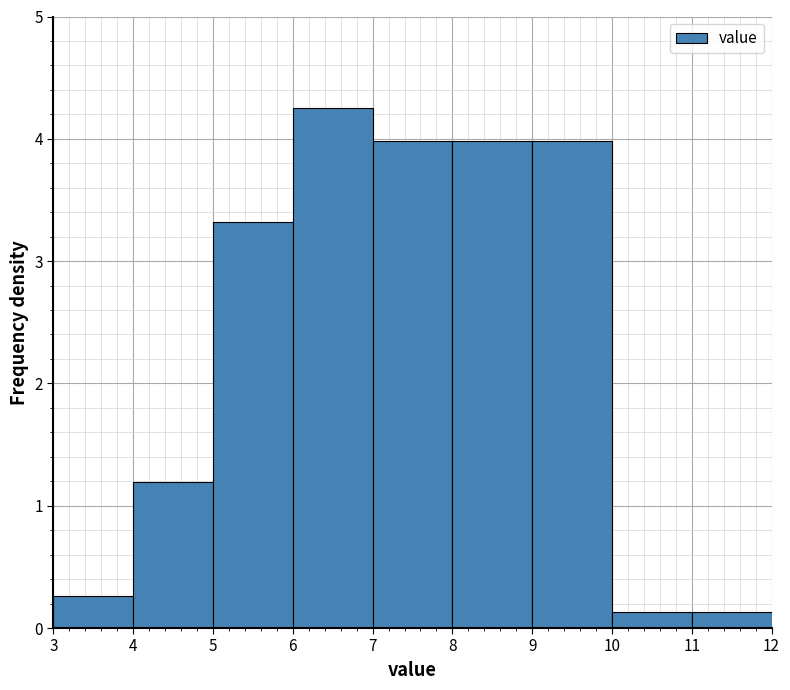

Reading left to right, list every bar in this chart as the range it spans on the x-axis followed by its height. The values are not printed on the chart, so give them approximately, as read against the axis.

3 to 4: 0.3
4 to 5: 1.2
5 to 6: 3.3
6 to 7: 4.3
7 to 8: 4.0
8 to 9: 4.0
9 to 10: 4.0
10 to 11: 0.1
11 to 12: 0.1